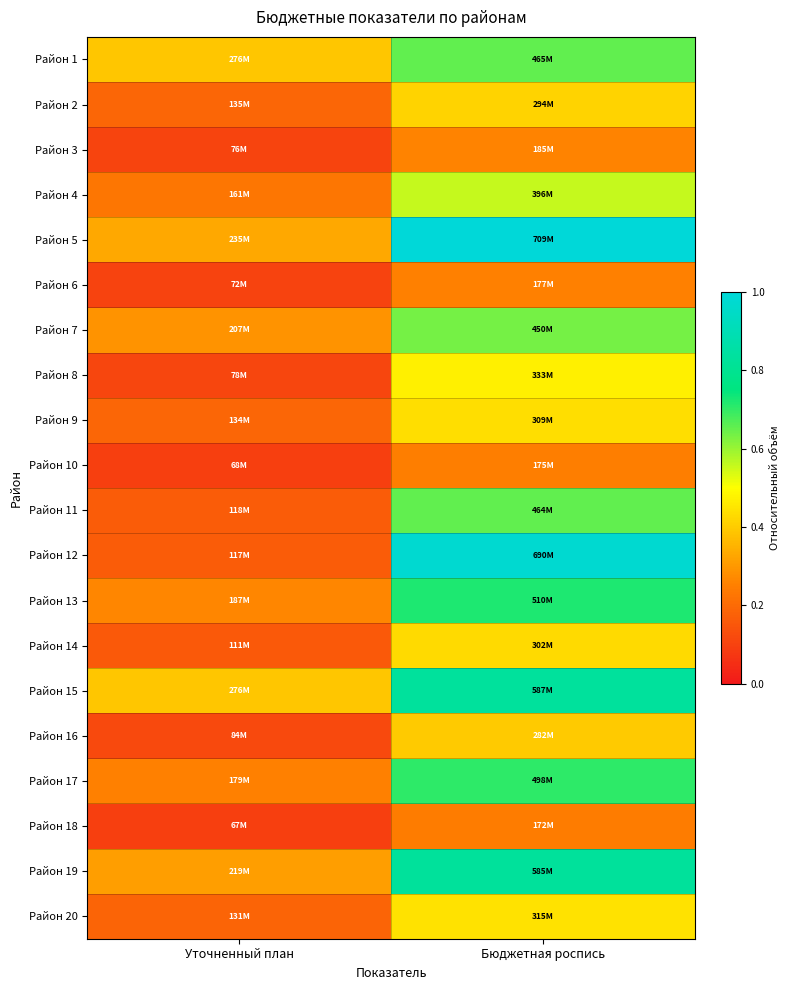

Which has a higher value, Бюджетная роспись or Уточненный план?

Бюджетная роспись